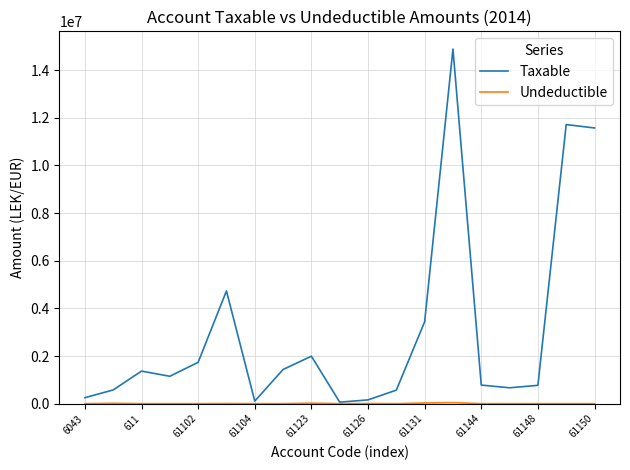

Which series has the largest total across all categories?

Taxable